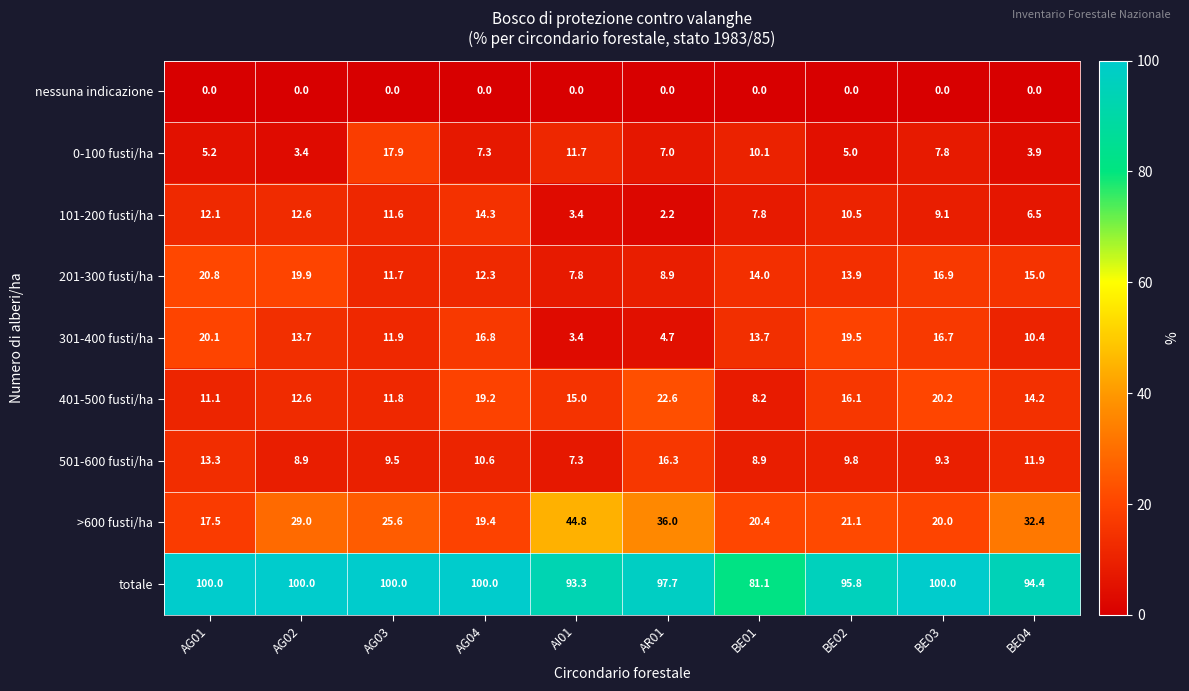

True or false: 501-600 fusti/ha has a value of 13.3 at AG01.

True